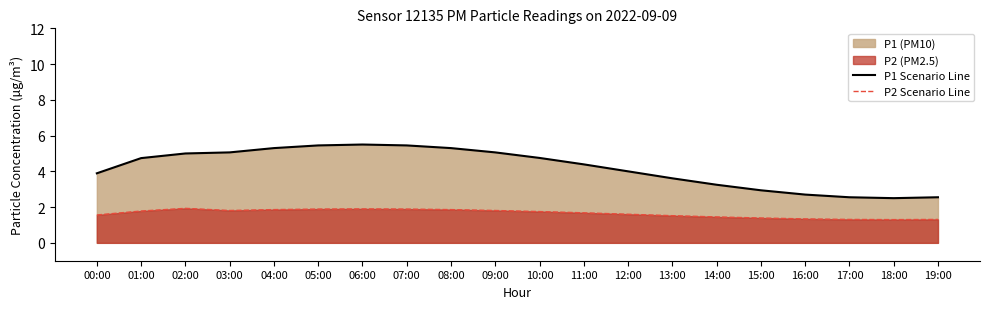

List the series in order of their peak value, highest first.

P1 Scenario Line, P2 Scenario Line